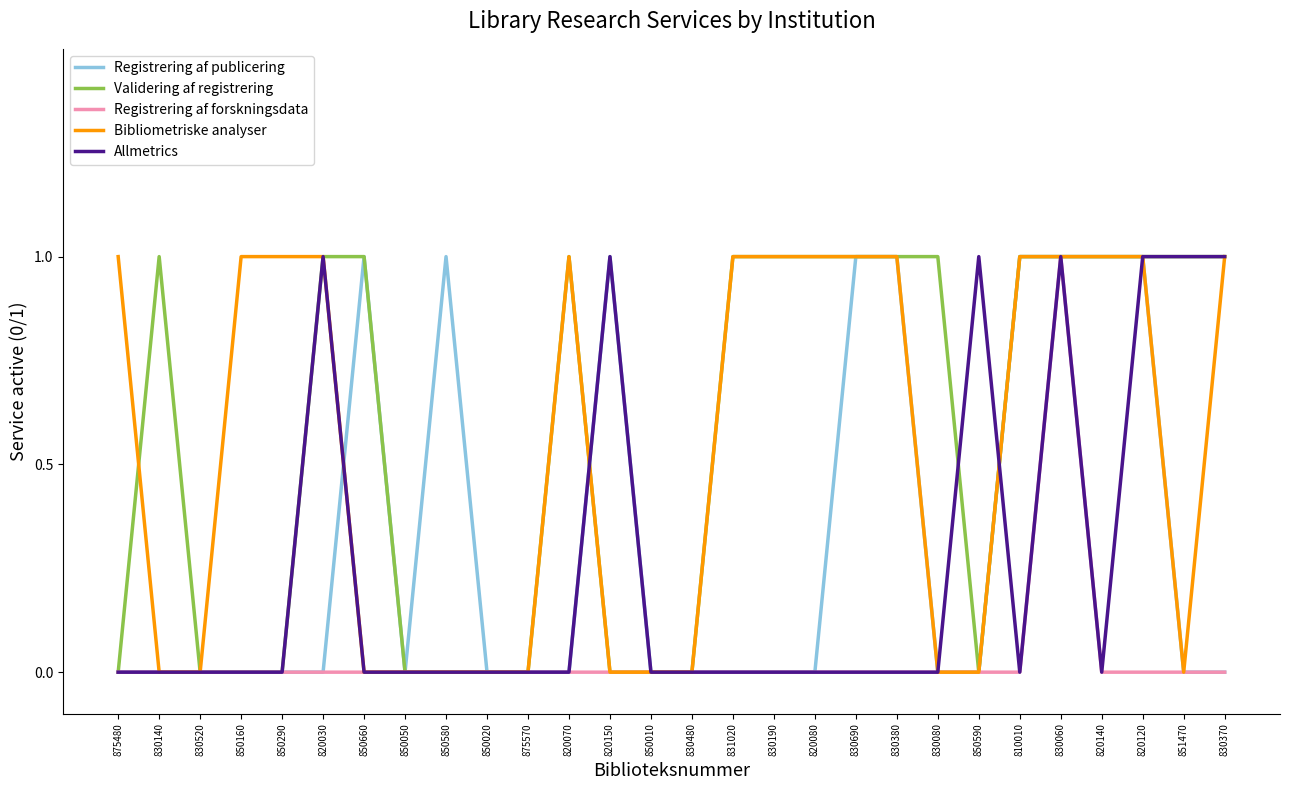

What is the maximum value shown in the chart?

1